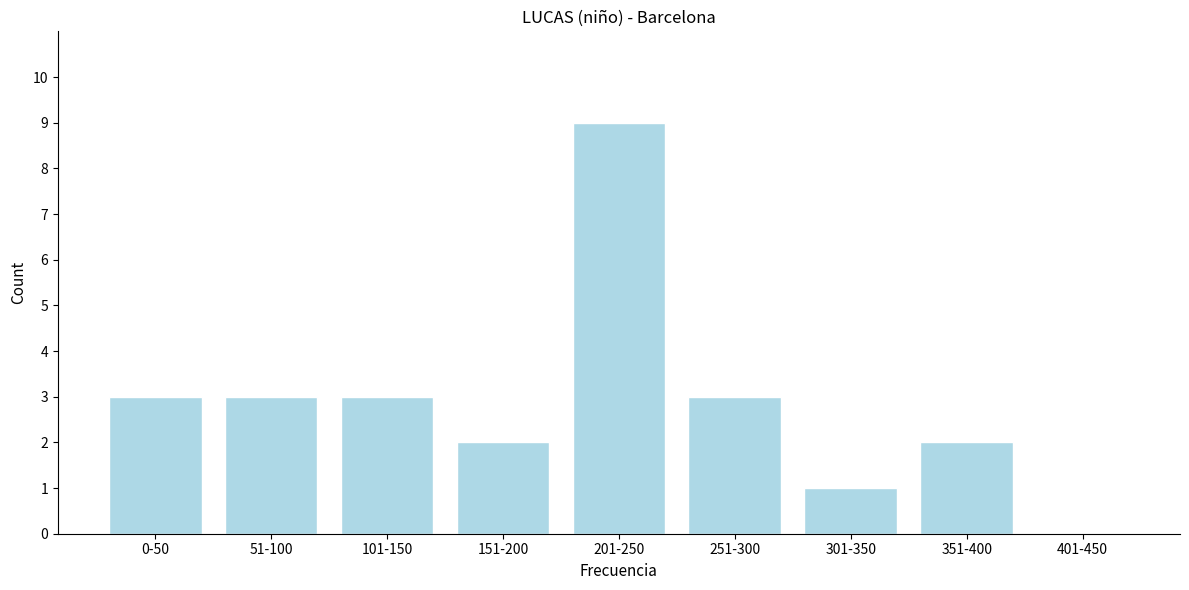

Reading left to right, what are all the values shown in this chart?

0-50=3	51-100=3	101-150=3	151-200=2	201-250=9	251-300=3	301-350=1	351-400=2	401-450=0